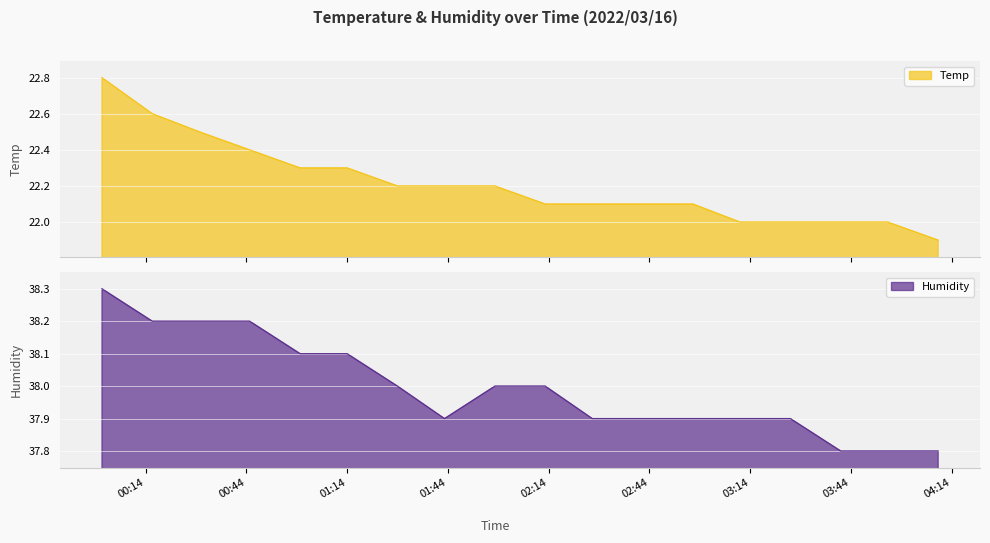

What are all the series names shown in the legend?

Temp, Humidity